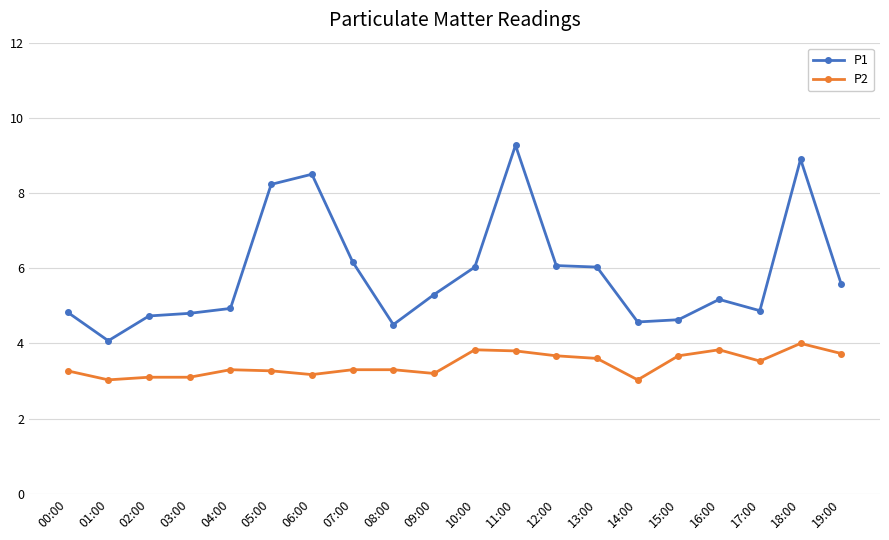

What is the value of the P1 point at the 2nd from the left?

4.1